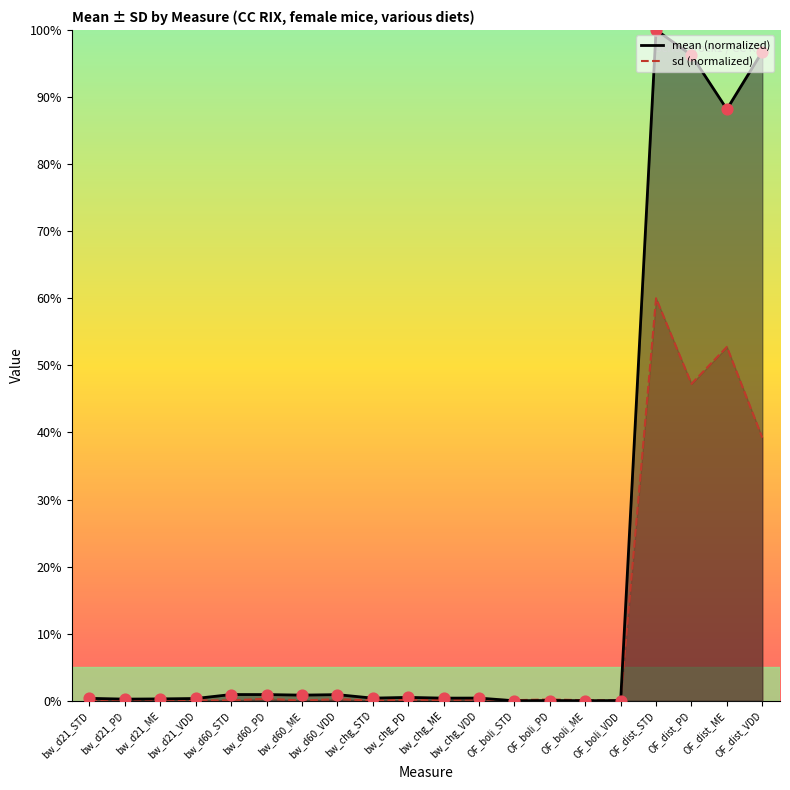

What are all the series names shown in the legend?

mean, sd